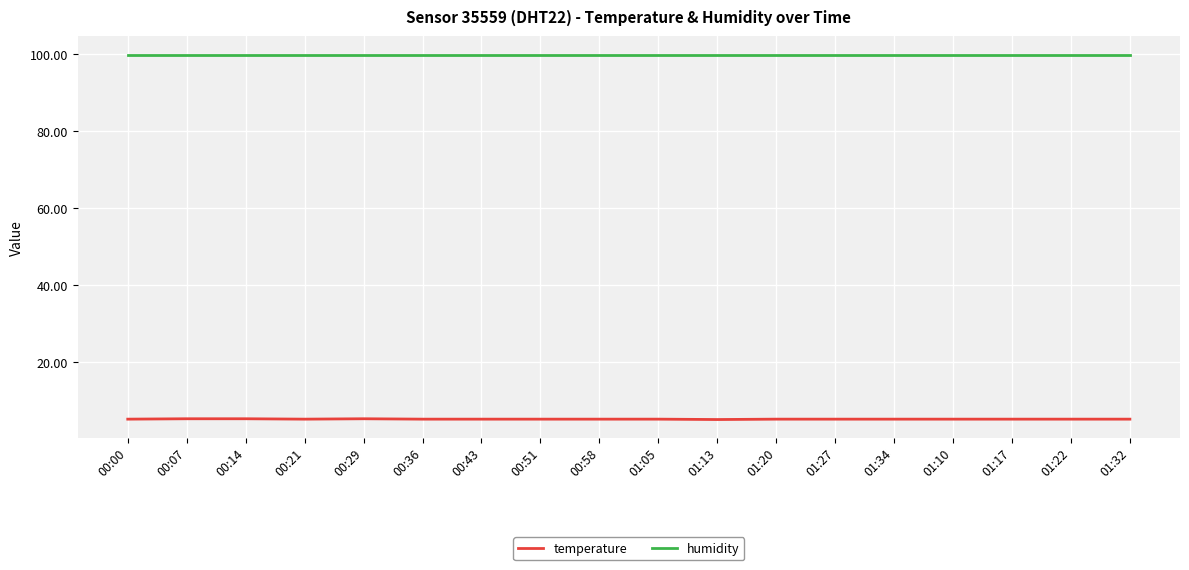

What is the total value across all series at 01:32?

105.1